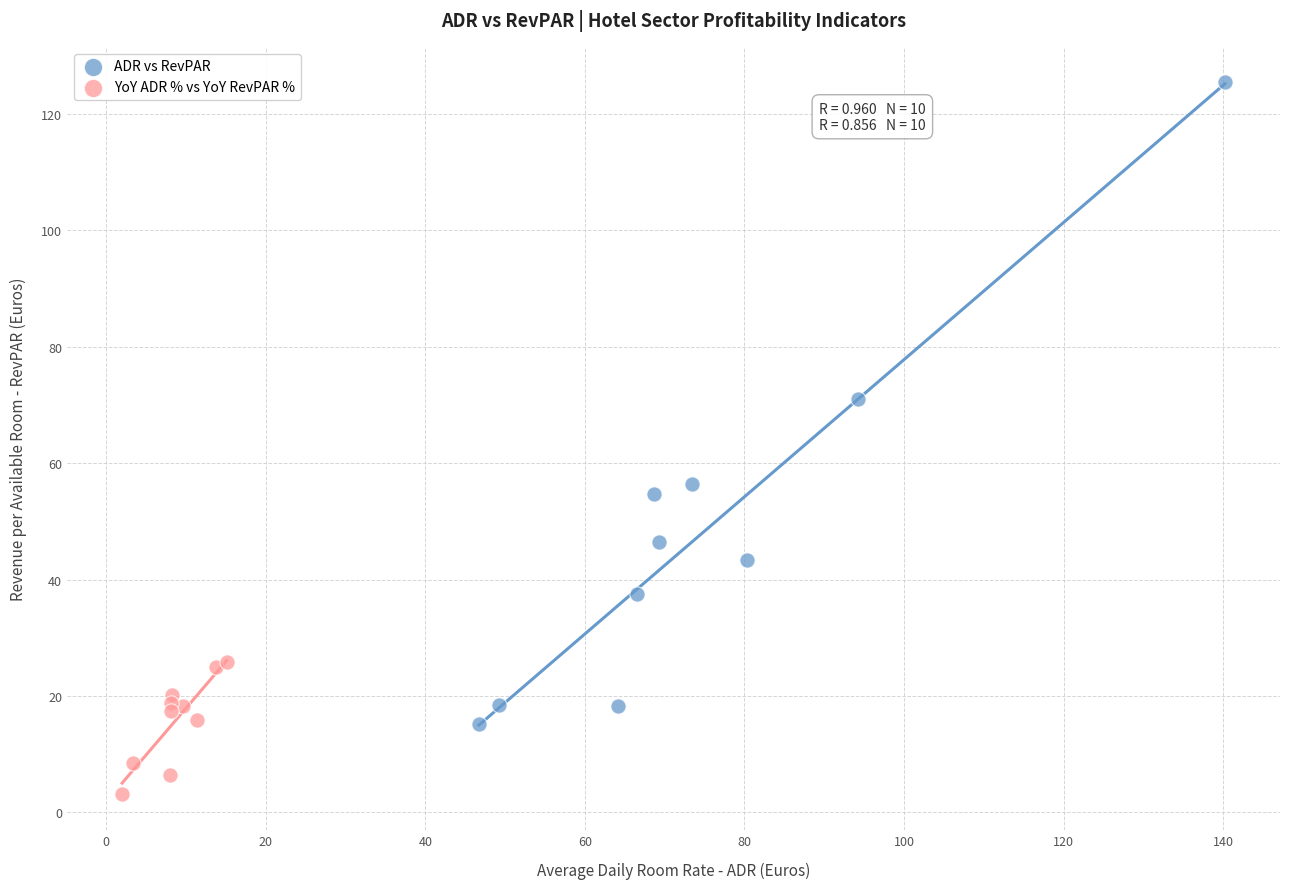

What are all the series names shown in the legend?

ADR vs RevPAR, YoY ADR % vs YoY RevPAR %